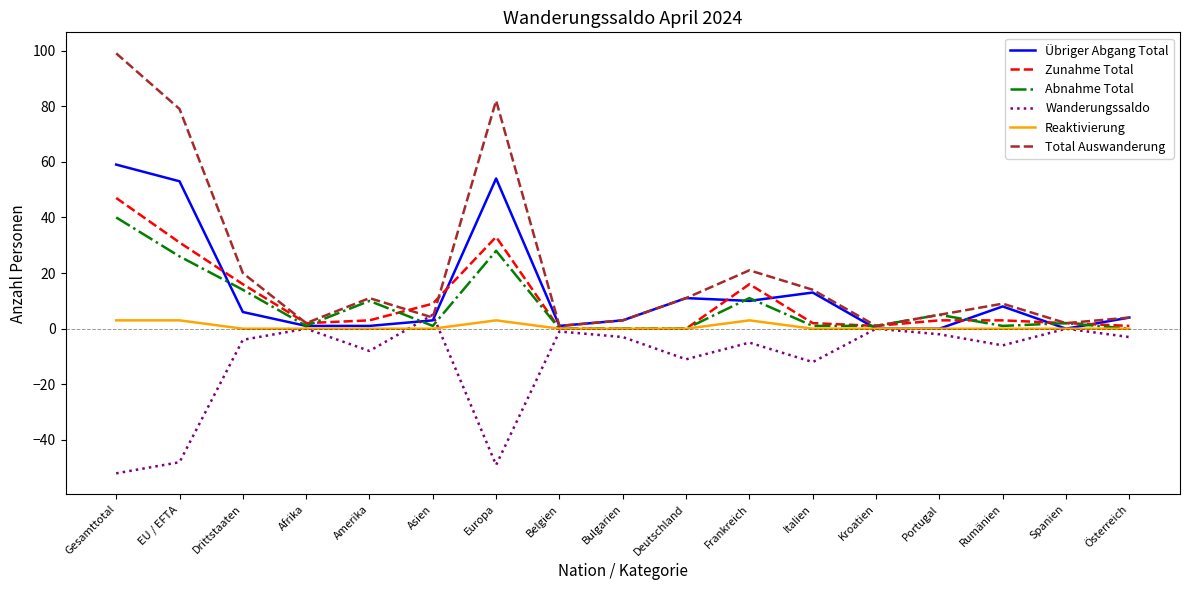

Which category has the highest value across all series?

Gesamttotal